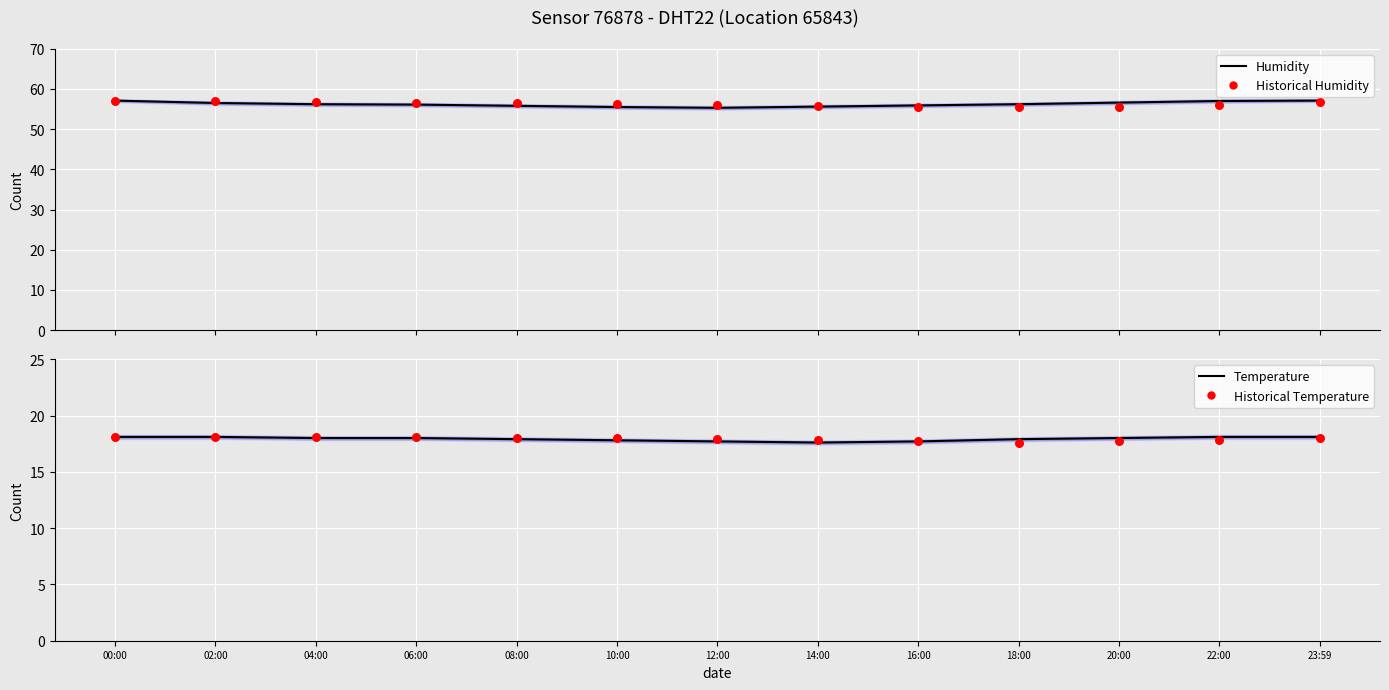

At which category is the sum across all series the highest?

00:00